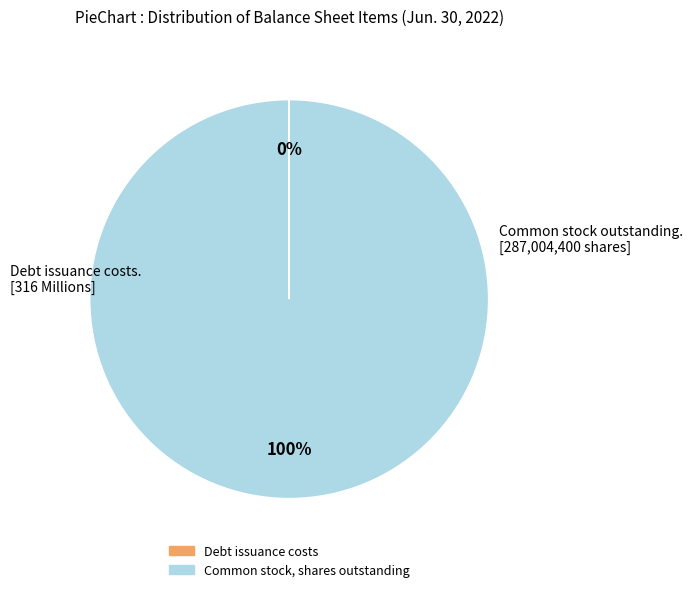

To the nearest percent, what is the difference between the largest and smallest slice percentages?

100%